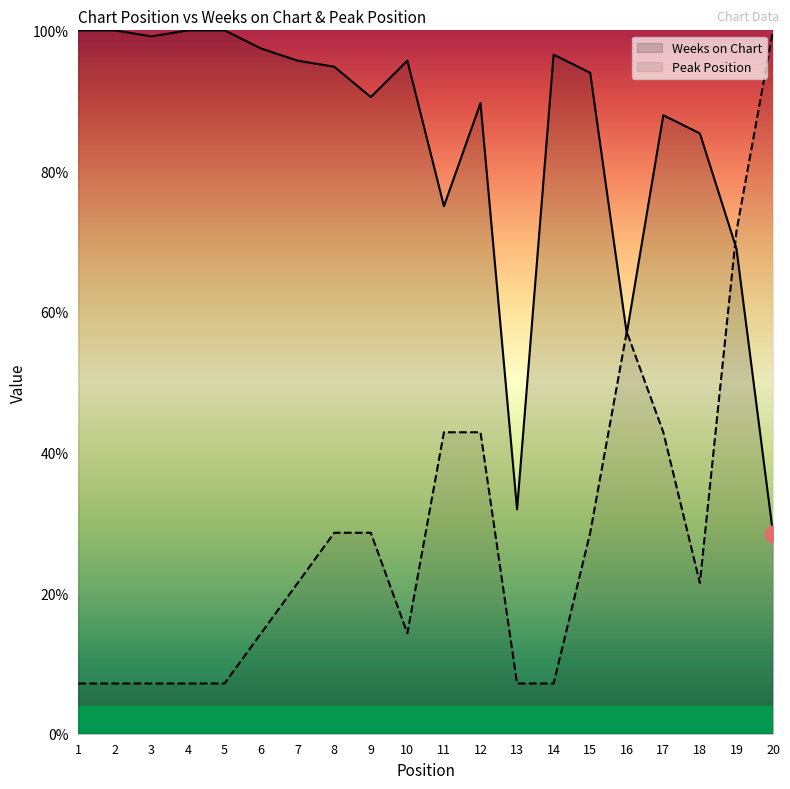

What is the lowest value of the Weeks on Chart series?

28.4